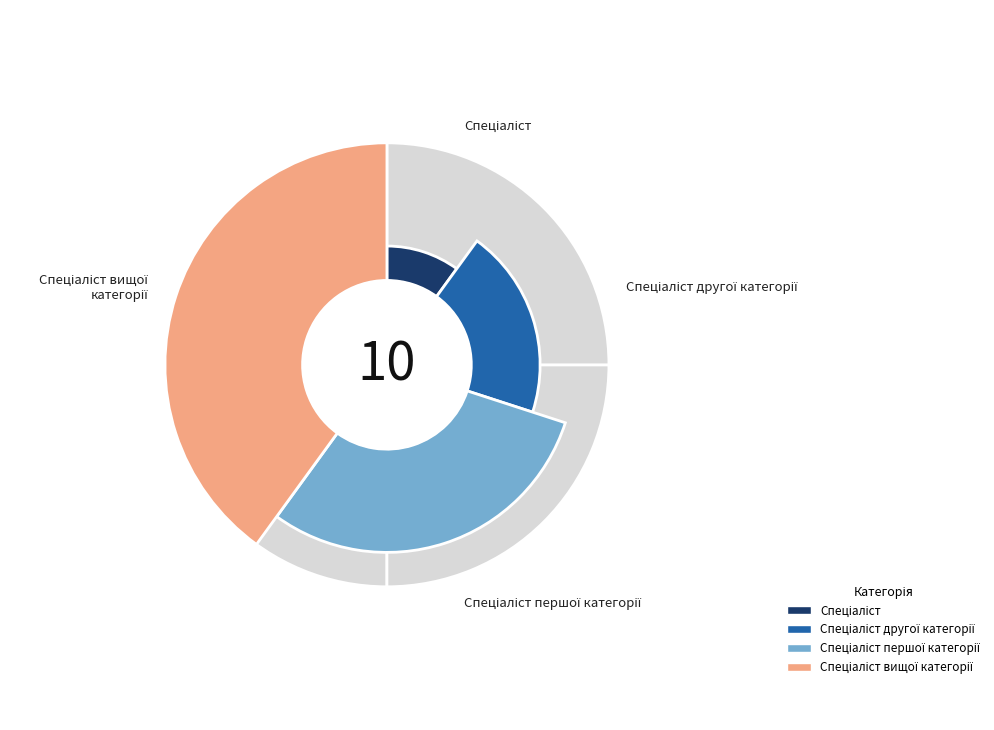

Do Спеціаліст and Спеціаліст першої категорії together represent more than half of the pie?

No